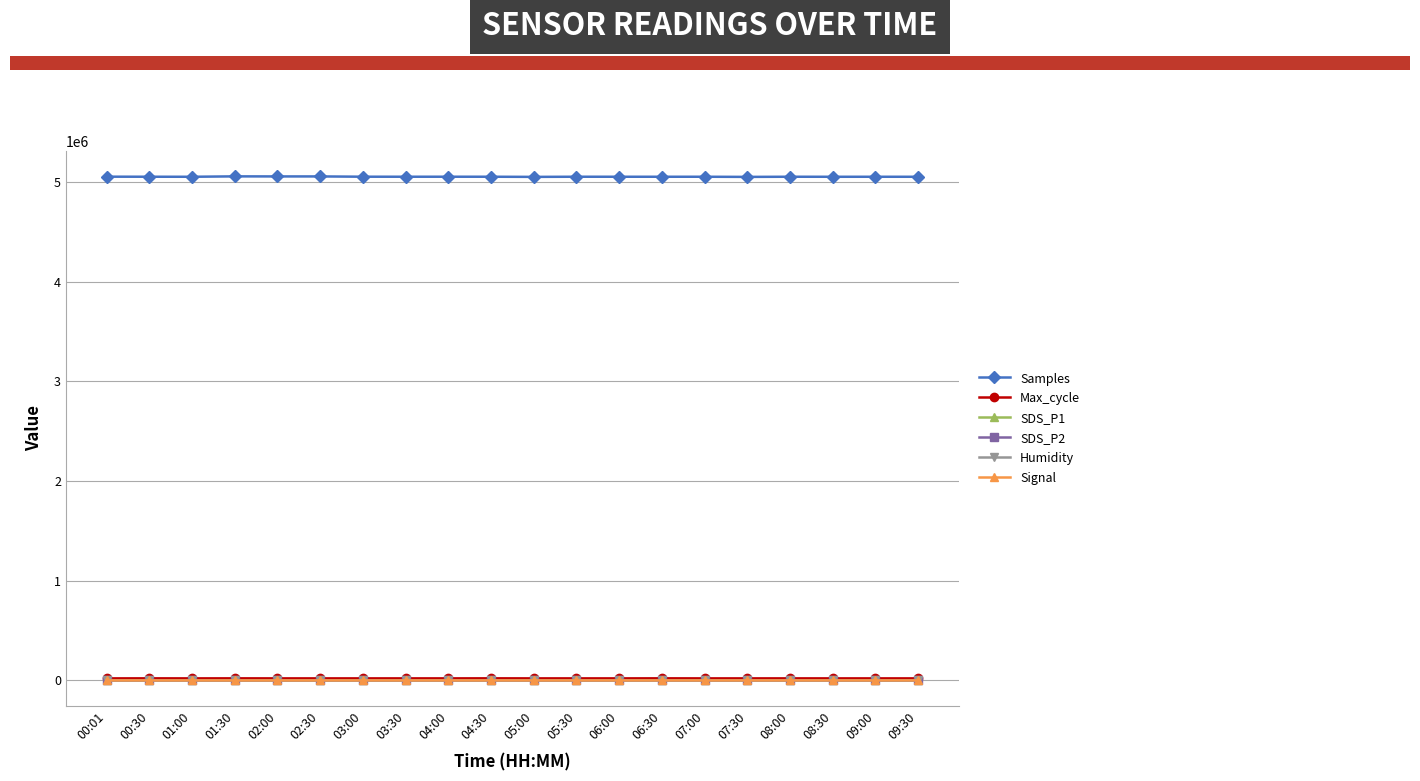

True or false: Humidity and Signal intersect in this chart.

False